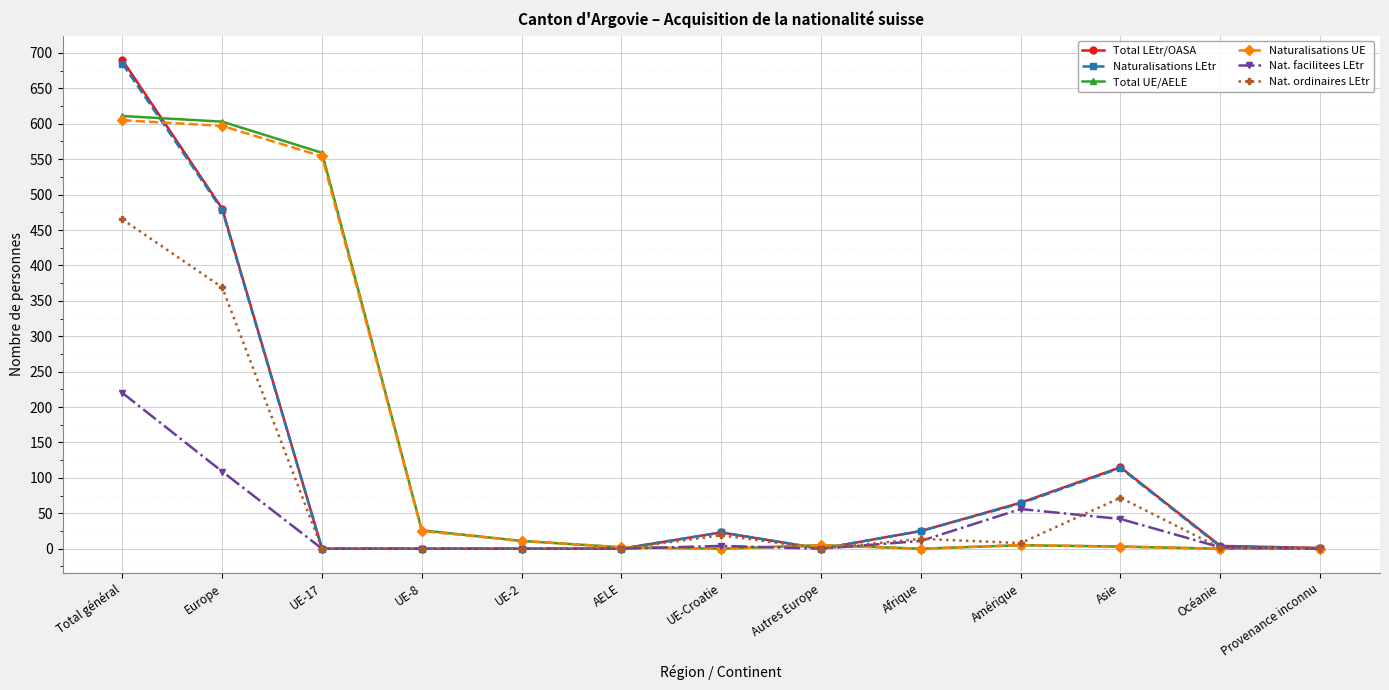

Which series has the largest range (max minus min)?

Total LEtr/OASA